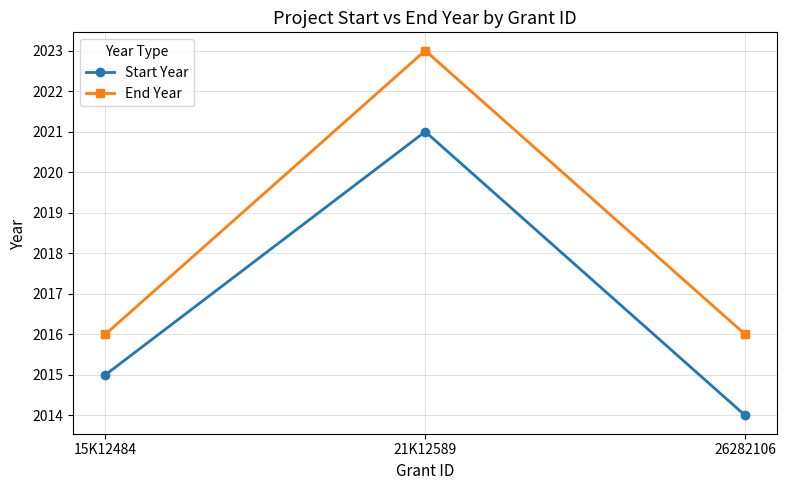

Reading left to right, extract all data points from this chart.

Start Year: 15K12484=2015	21K12589=2021	26282106=2014
End Year: 15K12484=2016	21K12589=2023	26282106=2016